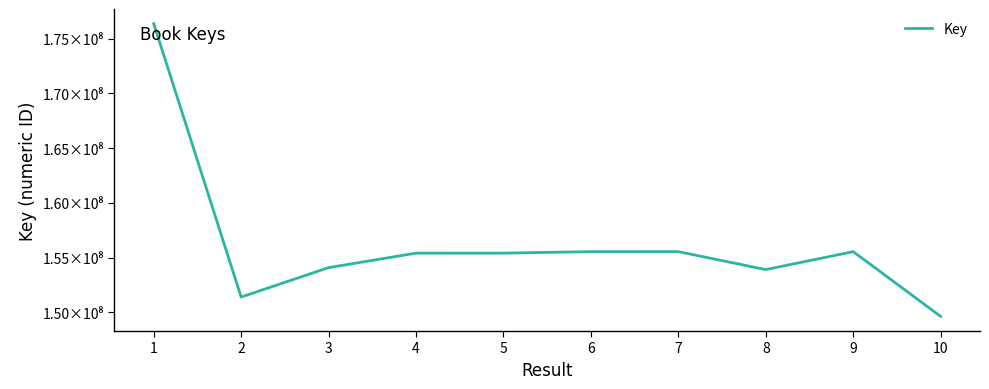

Rank the categories by value from lowest to highest.

10, 2, 8, 3, 4, 5, 9, 6, 7, 1